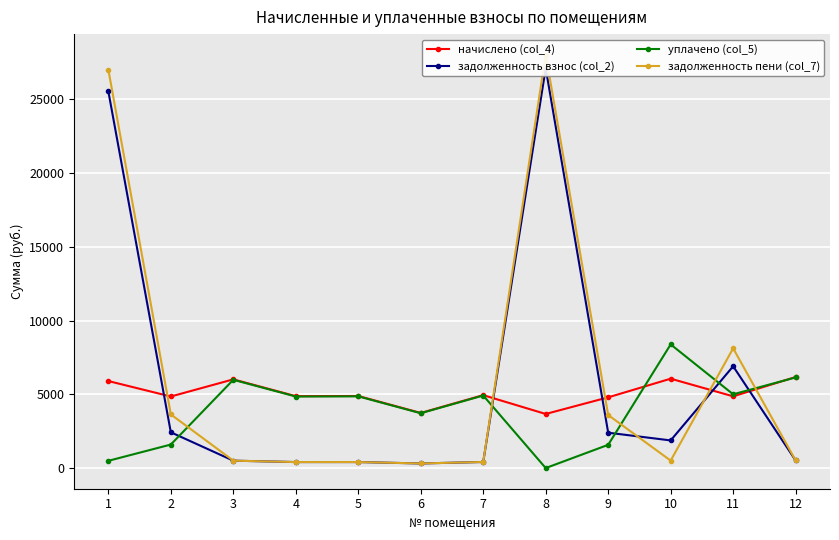

What are all the series names shown in the legend?

начислено (col_4), задолженность взнос (col_2), уплачено (col_5), задолженность пени (col_7)